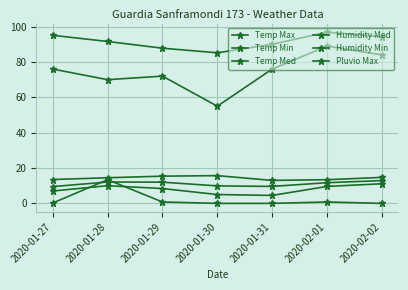

Which label corresponds to the smallest value in the chart?

2020-01-30